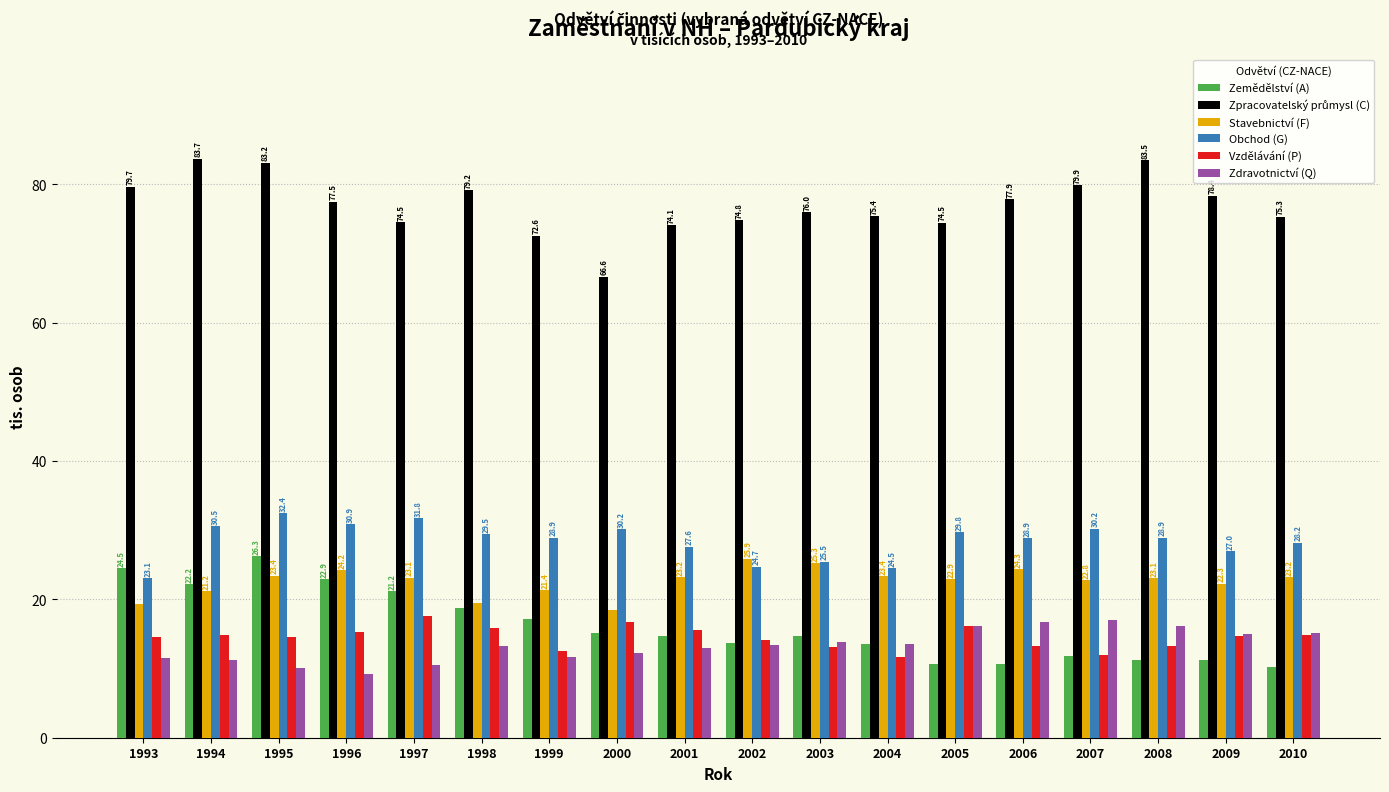

What is the minimum value shown in the chart?

9.2